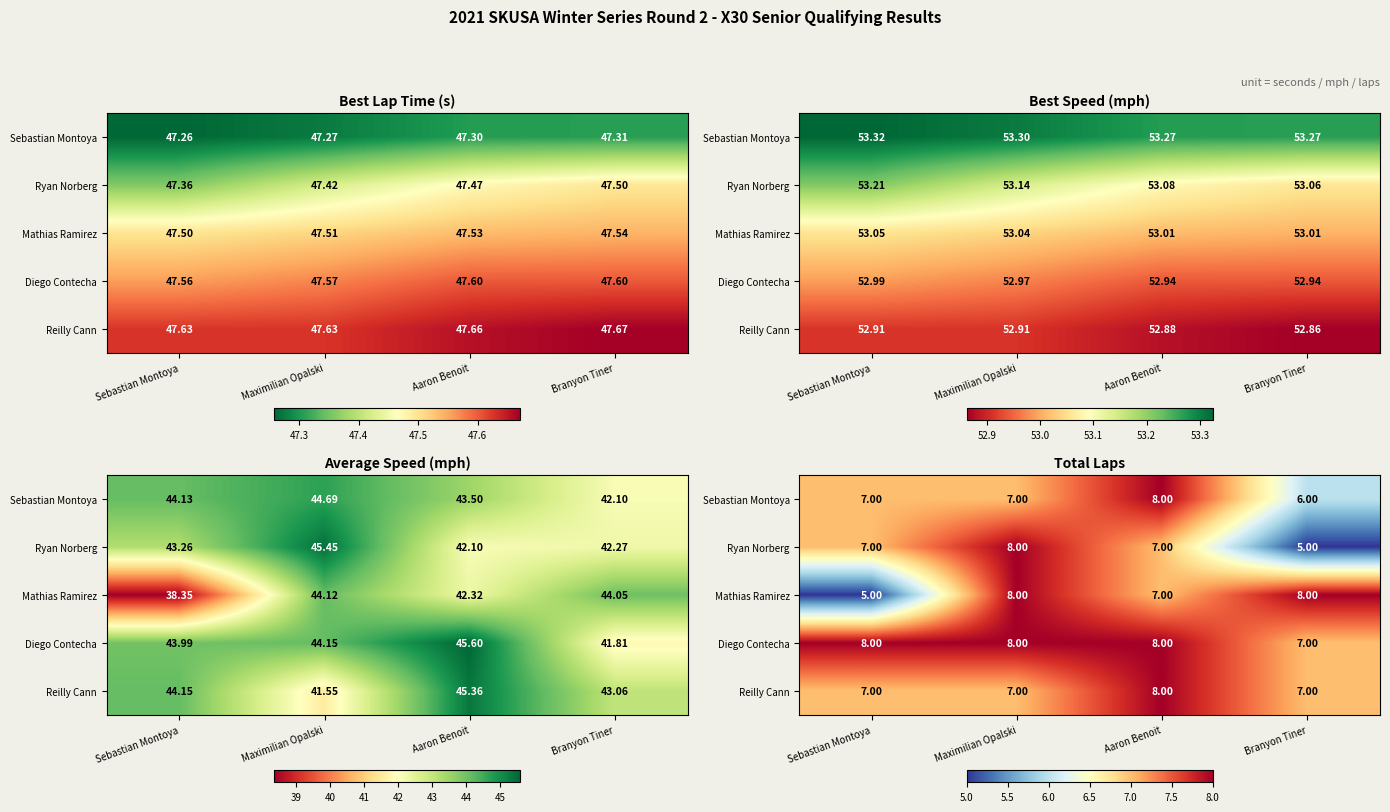

Which has a higher value, Sebastian Montoya or Aaron Benoit?

Aaron Benoit